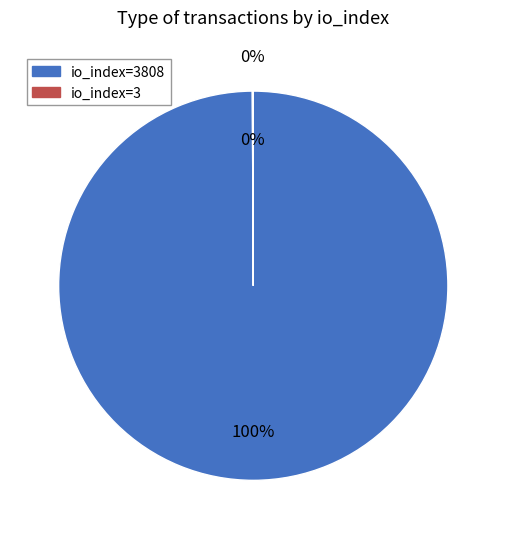

Which category has the smallest portion of the pie?

io_index=3